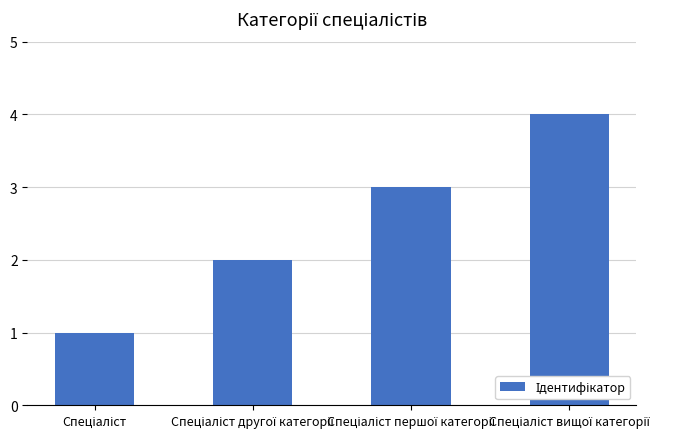

What is the maximum value shown in the chart?

4